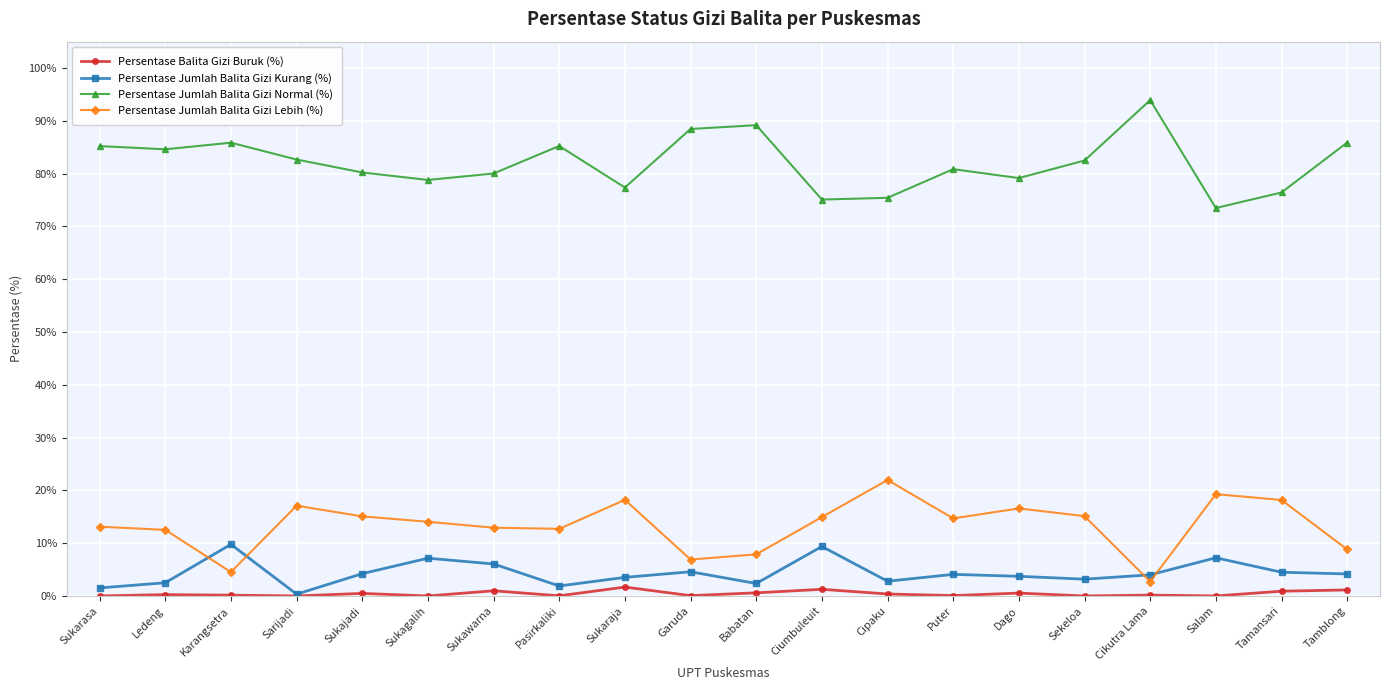

What is the sum of the Persentase Jumlah Balita Gizi Lebih (%) values at Sukajadi and Sukagalih?

29.1